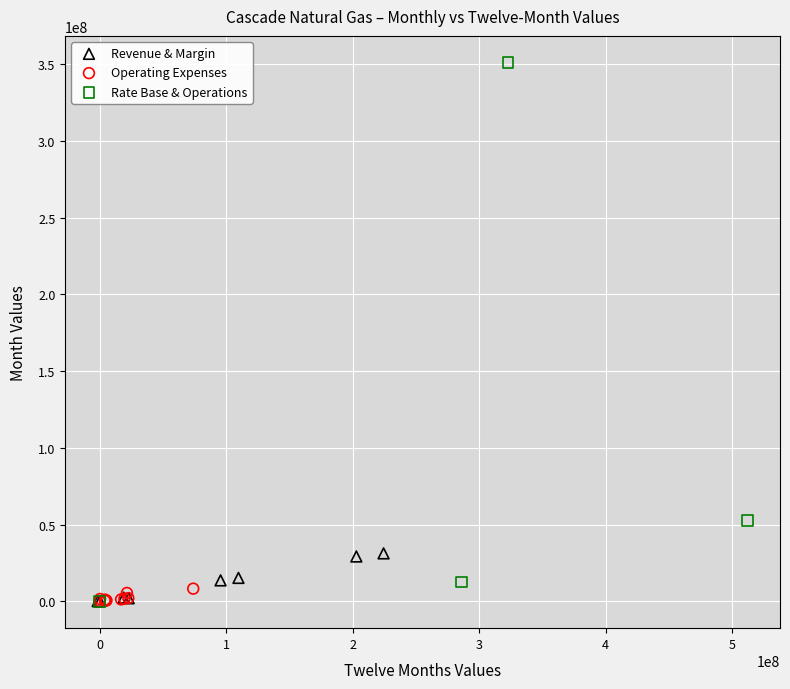

Which series has the widest spread of Y values?

Rate Base & Operations